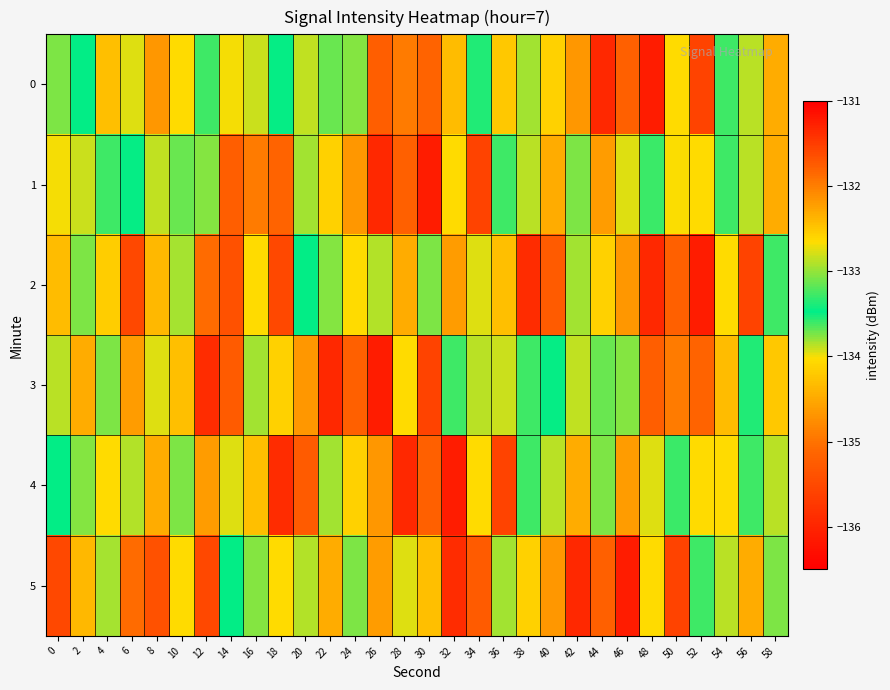

At how many categories does at least one series exceed -135?

30